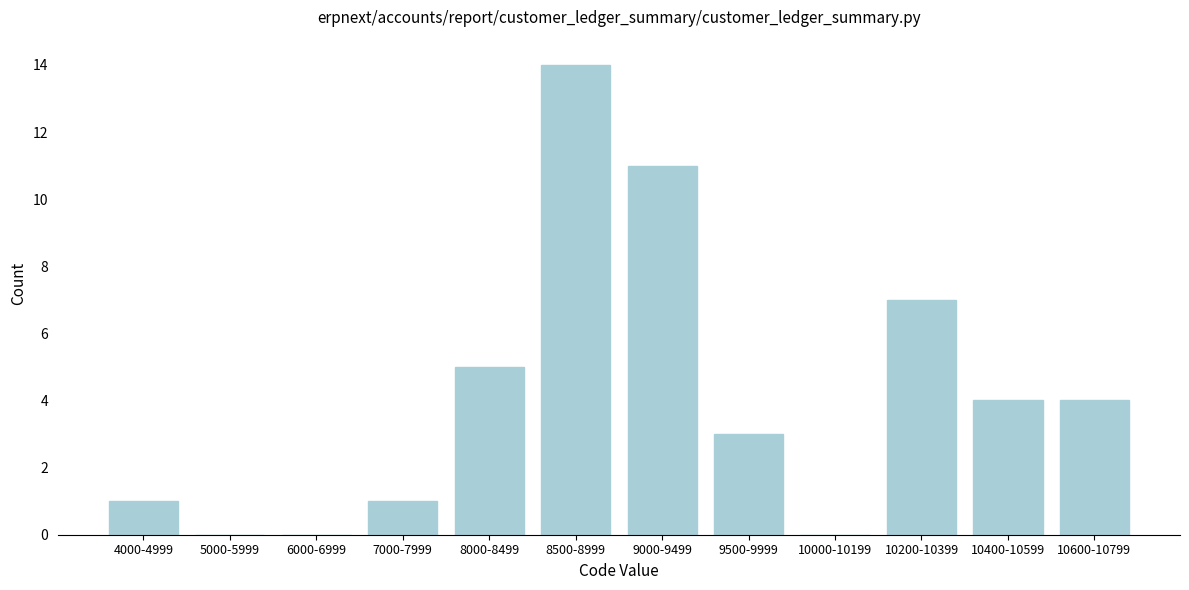

Reading left to right, what are all the values shown in this chart?

4000-4999=1	5000-5999=0	6000-6999=0	7000-7999=1	8000-8499=5	8500-8999=14	9000-9499=11	9500-9999=3	10000-10199=0	10200-10399=7	10400-10599=4	10600-10799=4